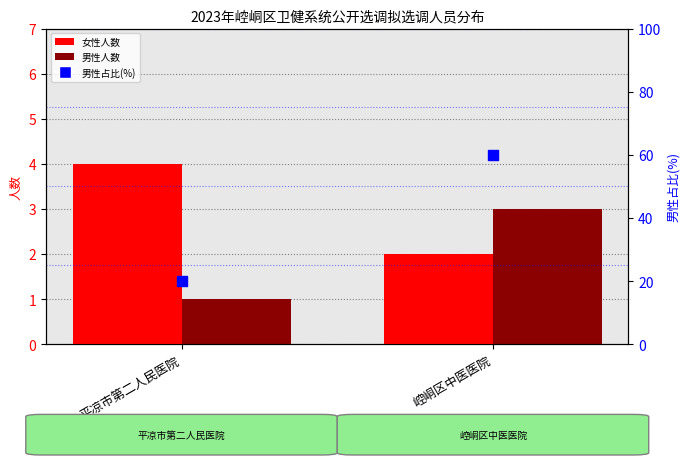

Which series contains the lowest Y value?

男性人数